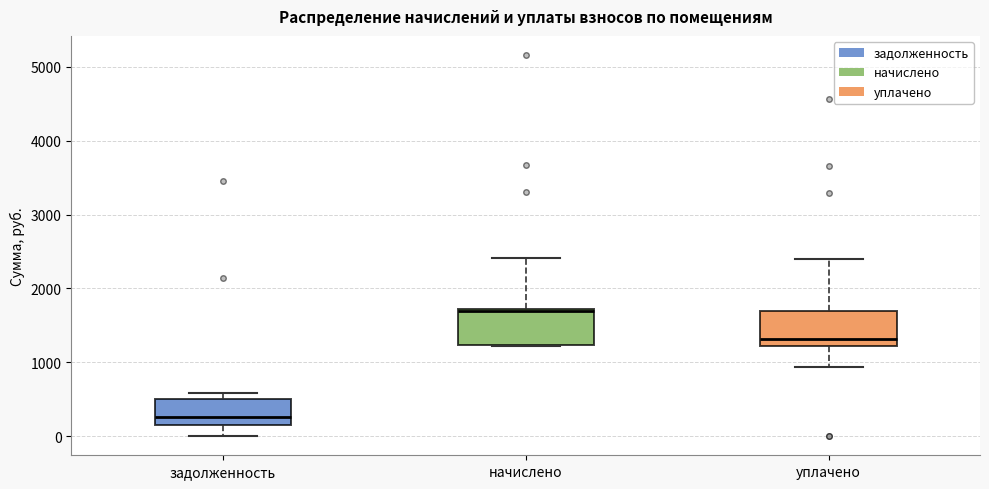

Reading left to right, transcribe this box plot: for each box, give where its median line is, the range the box spans, and where its two whiskers end, as read against the y-axis. The values are not printed on the chart, so give them approximately, as read against the axis.

задолженность: median 300, box 200 to 500, whiskers 0 to 600
начислено: median 1700 (just below the box's upper edge), box 1200 to 1700, whiskers 1200 to 2400
уплачено: median 1300, box 1200 to 1700, whiskers 900 to 2400